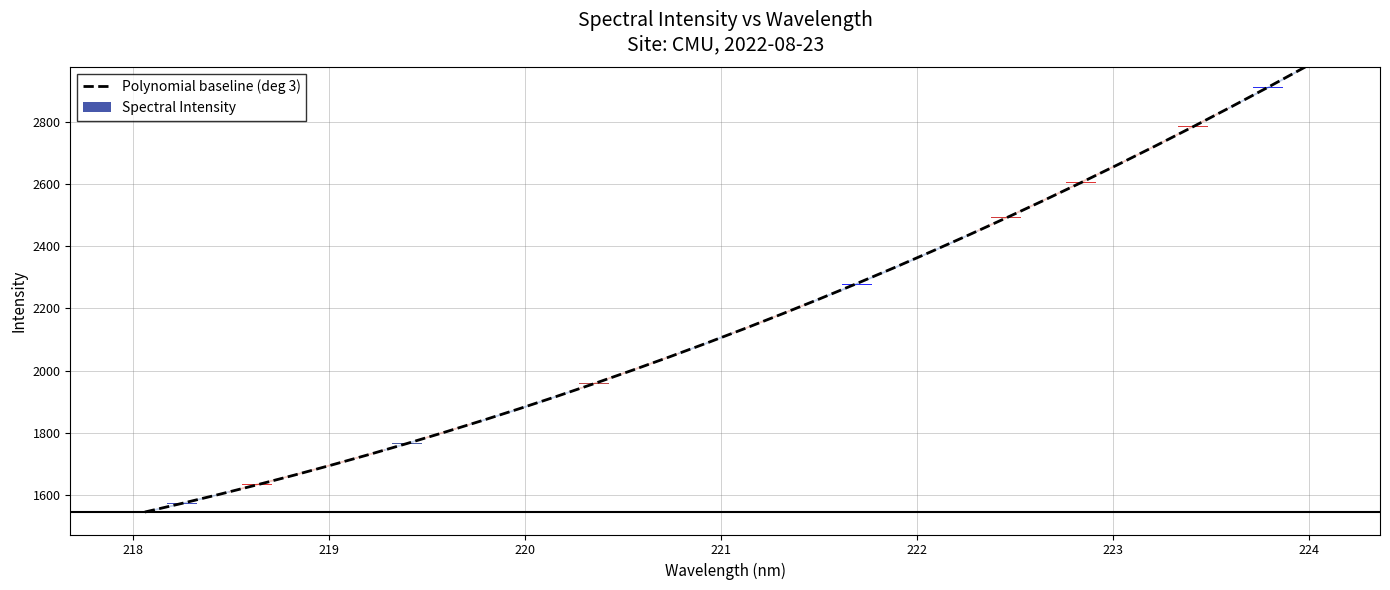

What is the maximum value for Polynomial baseline (deg 3)?

2976.4